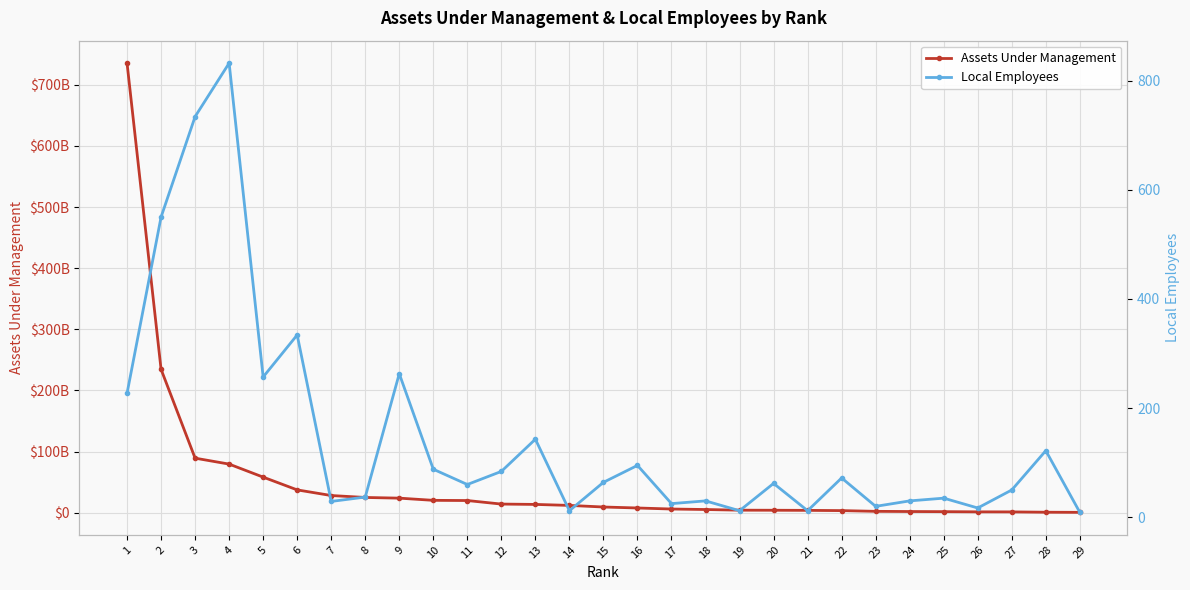

What is the difference between the maximum and second lowest values in the Assets Under Management series?

734850975000